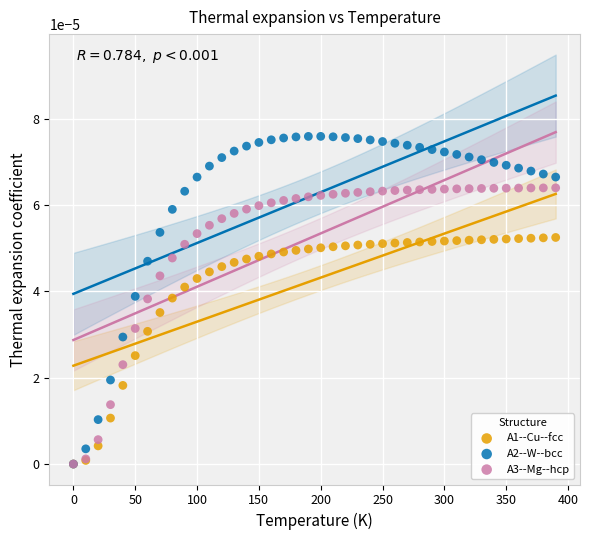

Which series contains the highest Y value?

A2--W--bcc